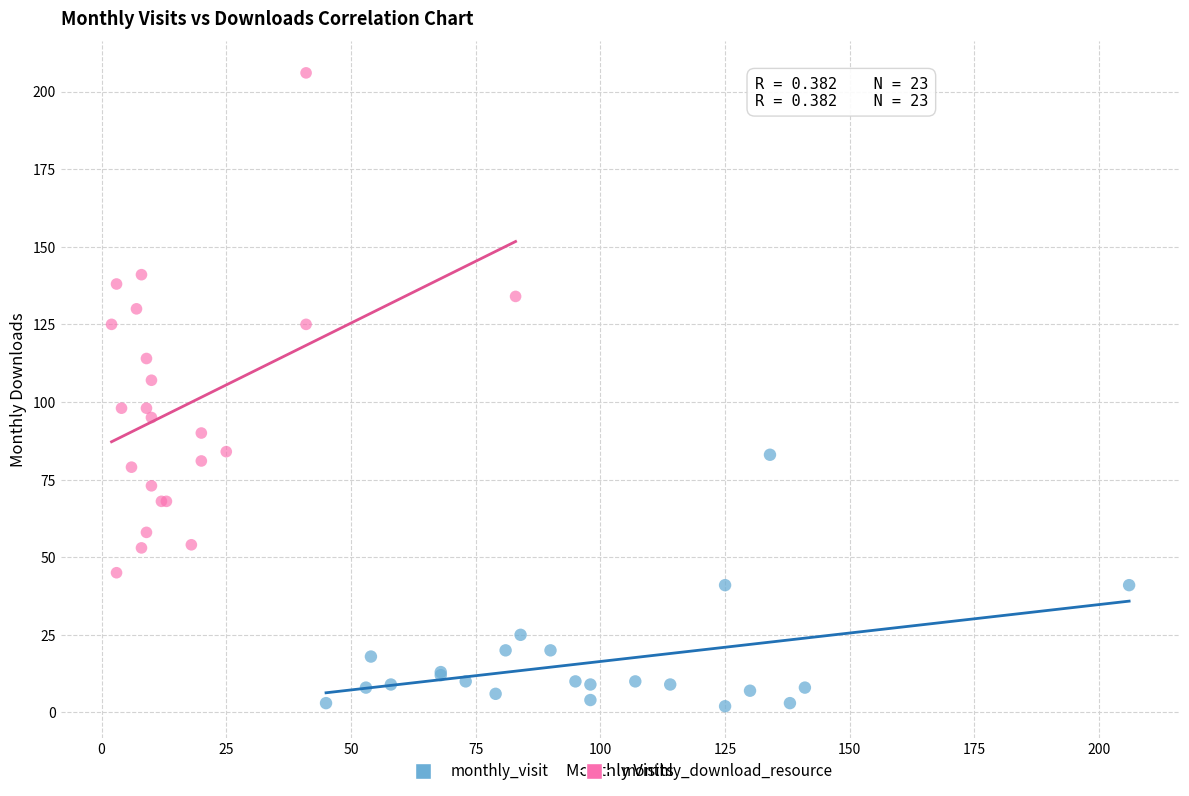

Which series reaches the maximum Y coordinate?

monthly_download_resource